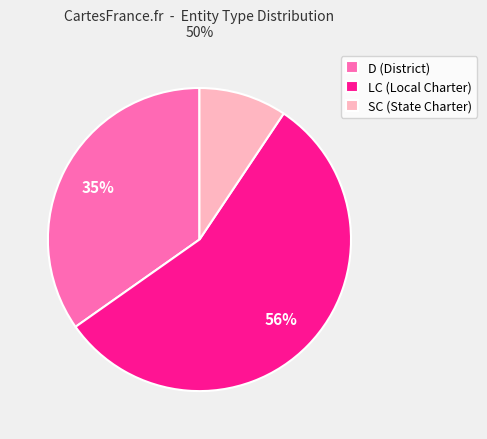

Which has a higher value, SC (State Charter) or LC (Local Charter)?

LC (Local Charter)